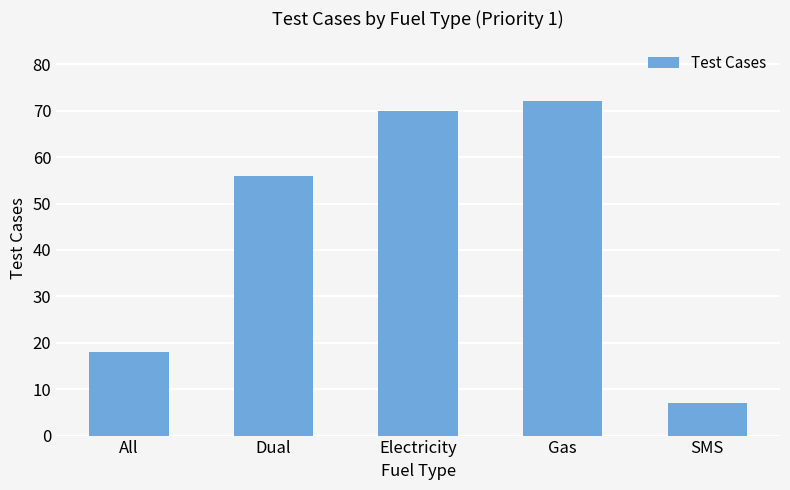

Reading left to right, what are all the values shown in this chart?

18	56	70	72	7